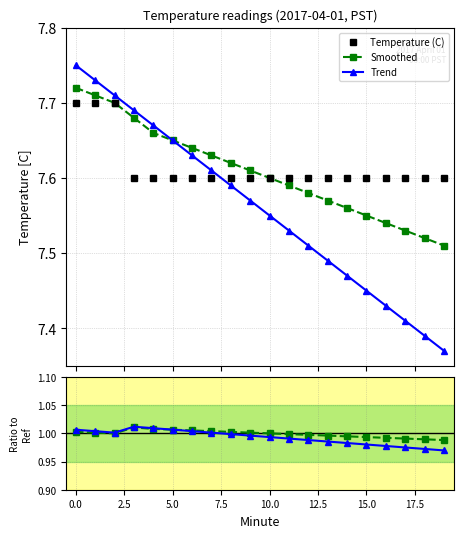

Where is Trend nearest to the value 0?

19